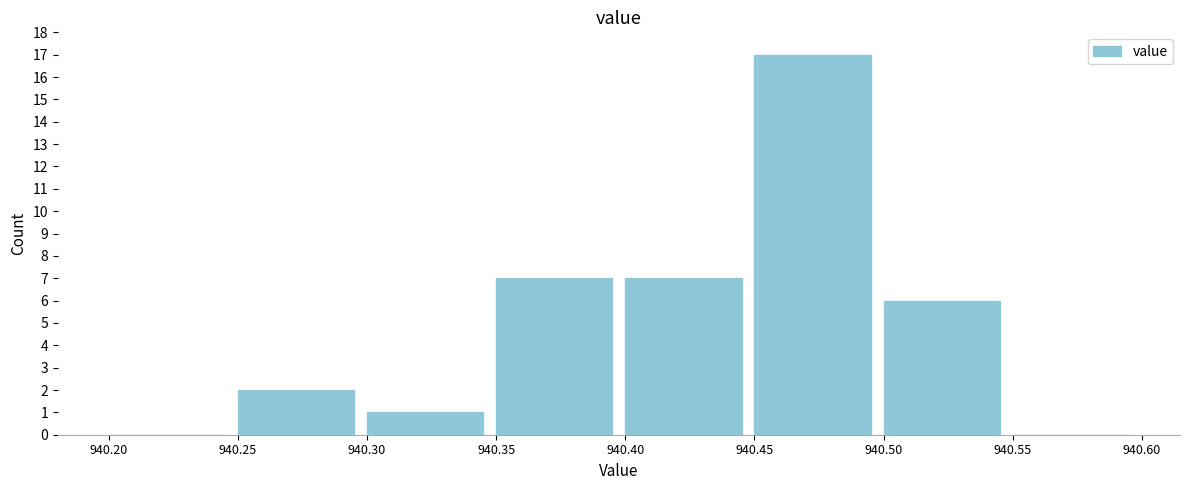

Reading left to right, list every bar in this chart as the range it spans on the x-axis followed by its height. The values are not printed on the chart, so give them approximately, as read against the axis.

940.20 to 940.25: 0
940.25 to 940.30: 2
940.30 to 940.35: 1
940.35 to 940.40: 7
940.40 to 940.45: 7
940.45 to 940.50: 17
940.50 to 940.55: 6
940.55 to 940.60: 0